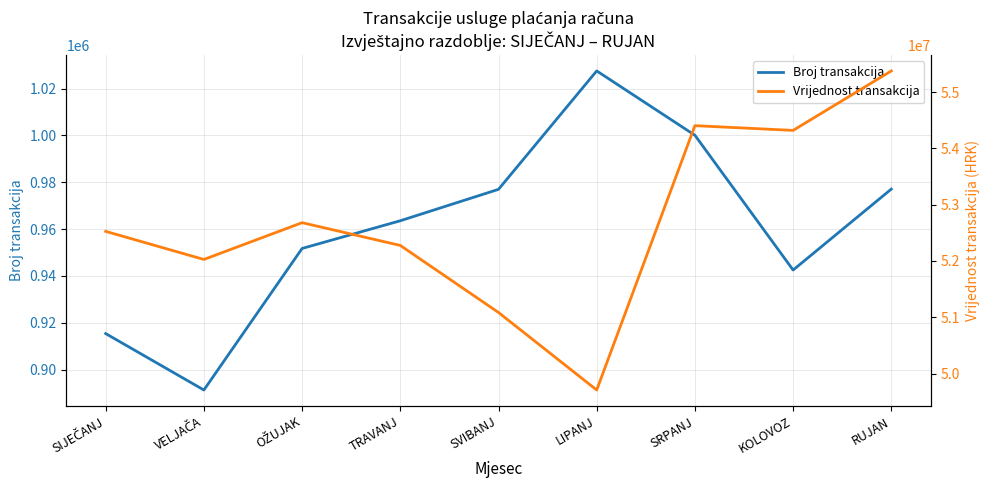

Which series has the widest spread of values?

Vrijednost transakcija